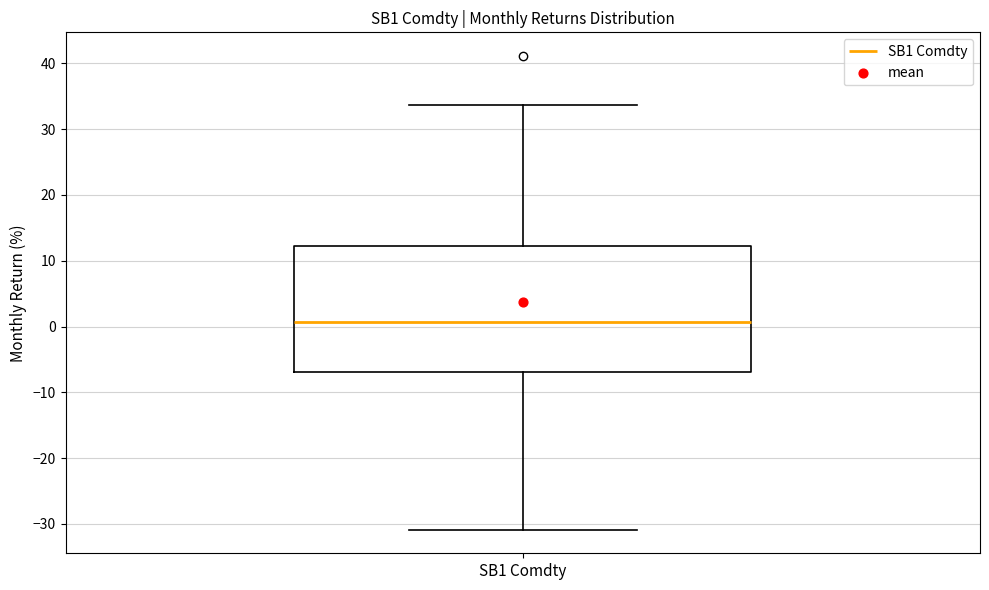

Read this box plot against the y-axis: the position of the median line, the range covered by the box, and the ends of both whiskers. The values are not printed on the chart, so give them approximately, as read against the axis.

median 1, box -7 to 12, whiskers -31 to 34